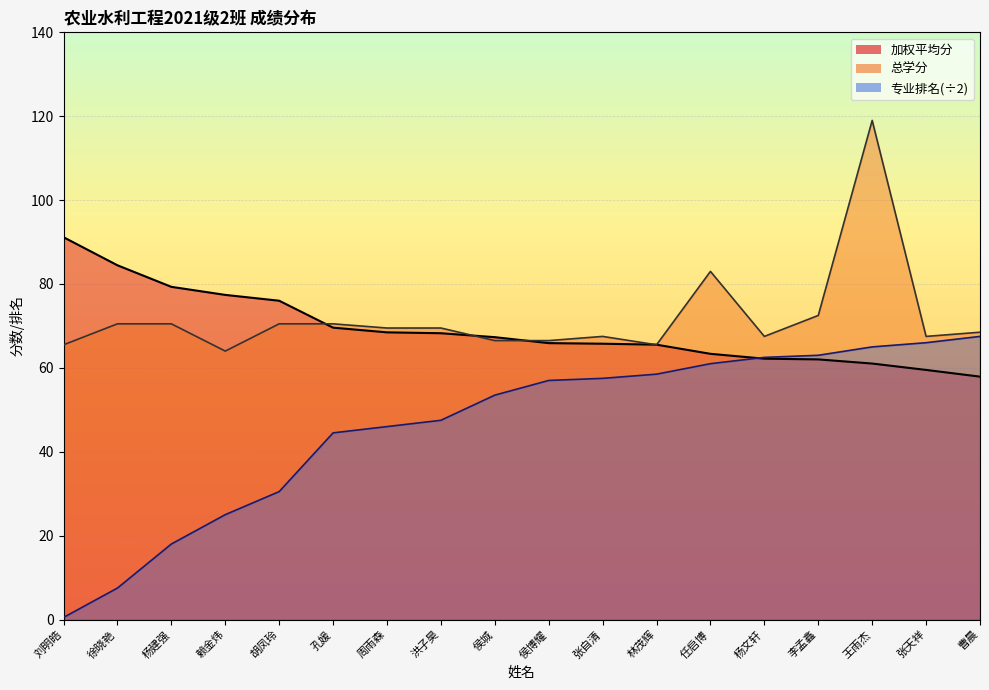

Is the value of 总学分 at 刘明皓 greater than the value of 专业排名 at 杨建强?

Yes